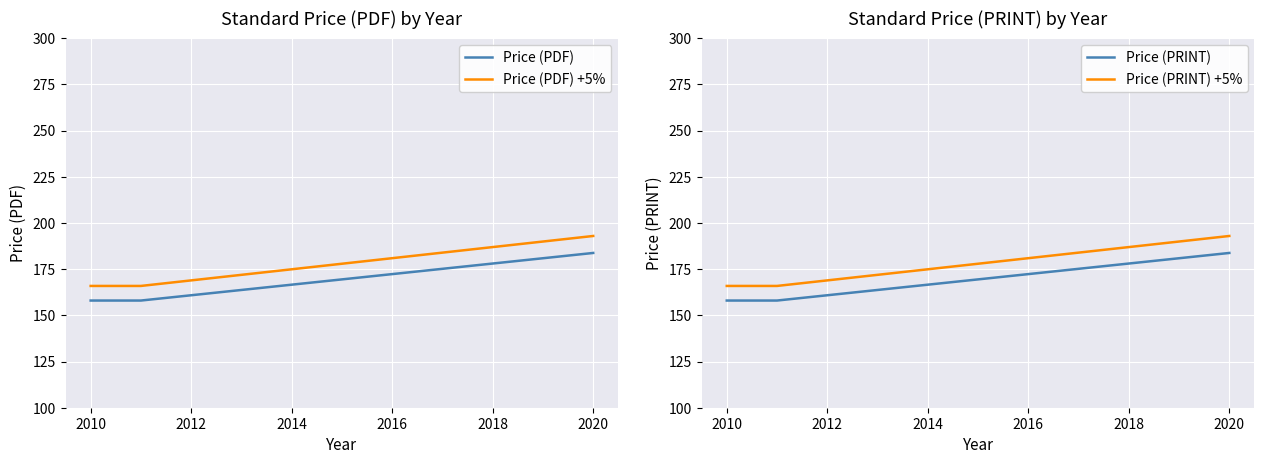

What is the value of the Price (PRINT) point at the 1st from the left?

158.0